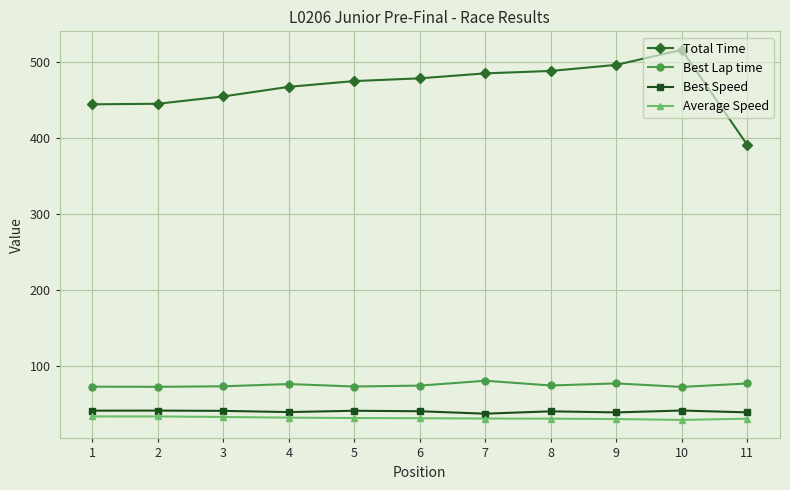

True or false: Best Lap time and Total Time cross at least once.

False